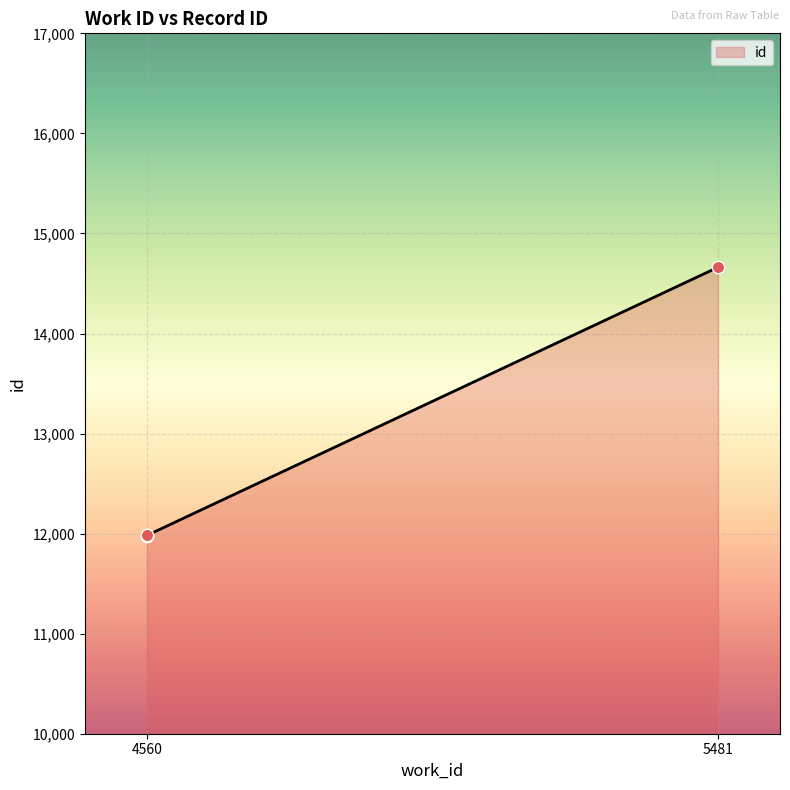

What is the change in value from 4560 to 5481?

+2680